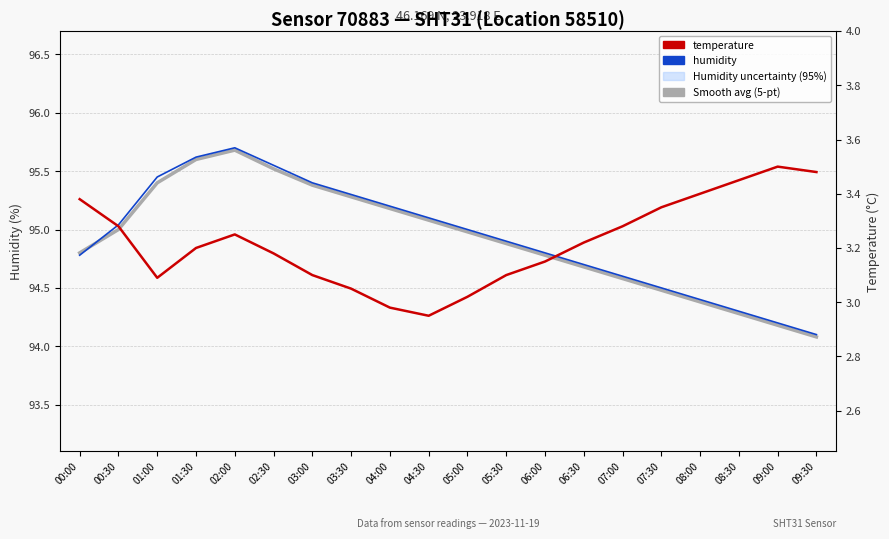

Between 03:30 and 09:00, which series saw the biggest shift?

humidity